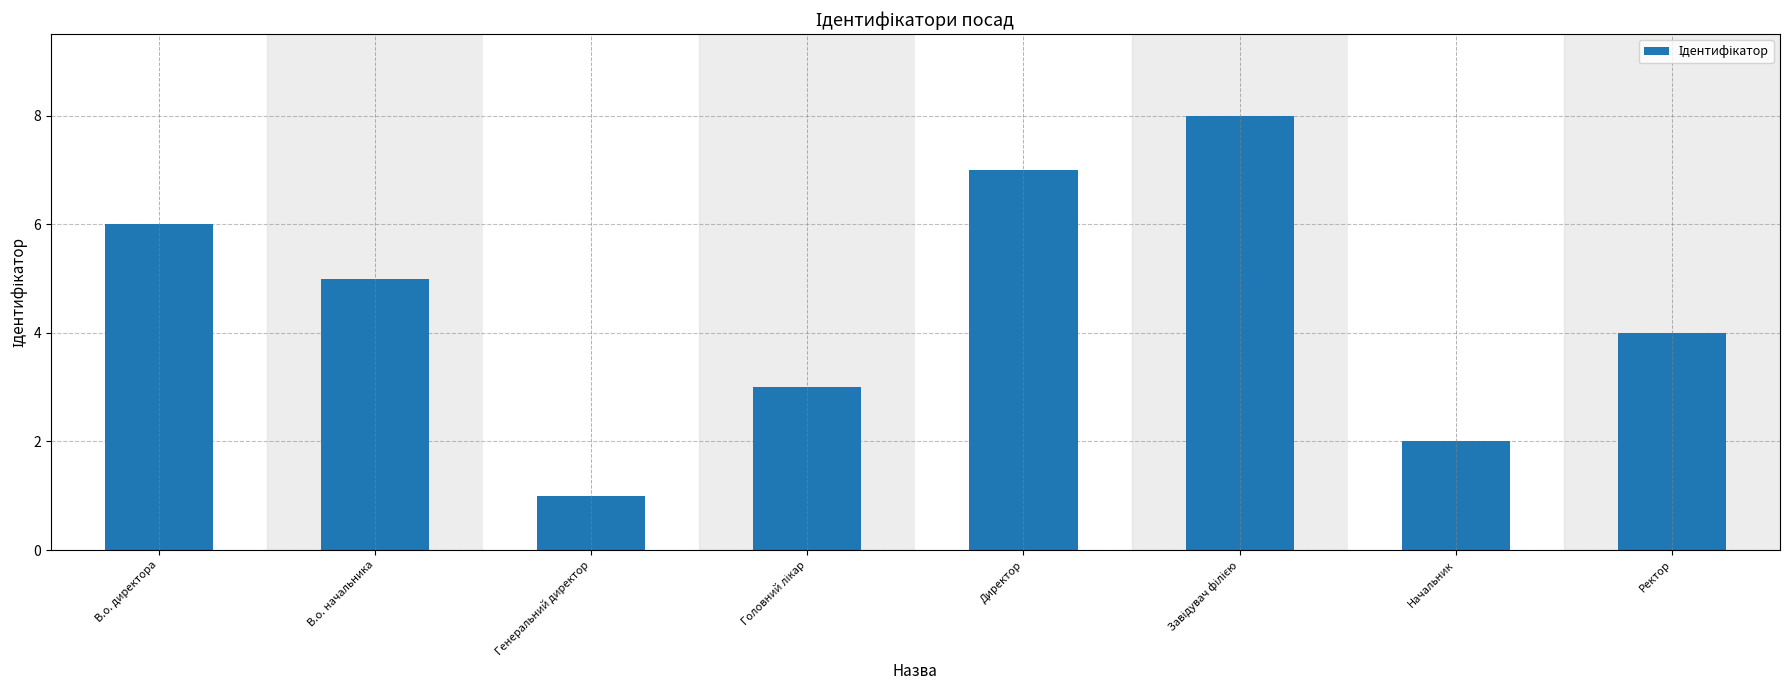

Are the bars horizontal?

No